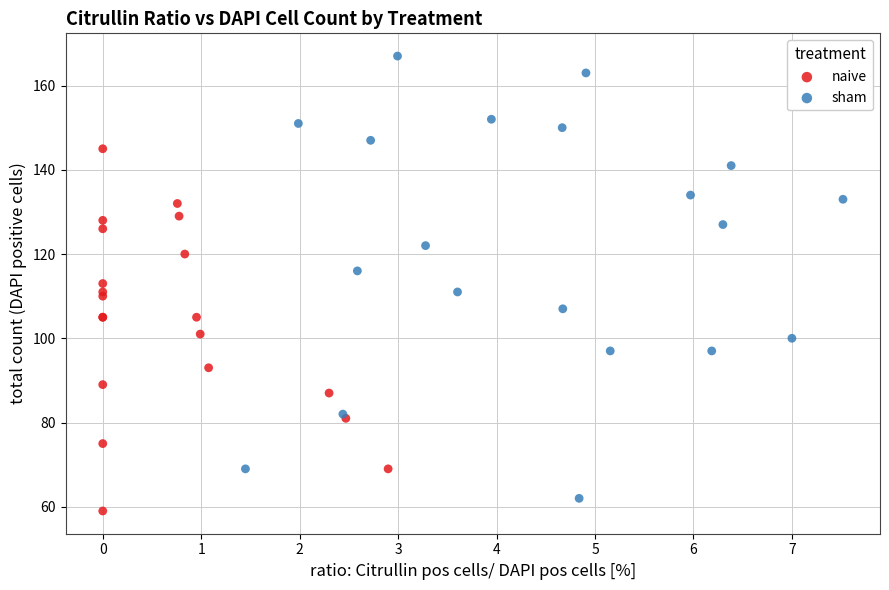

Which series has the widest spread of Y values?

sham